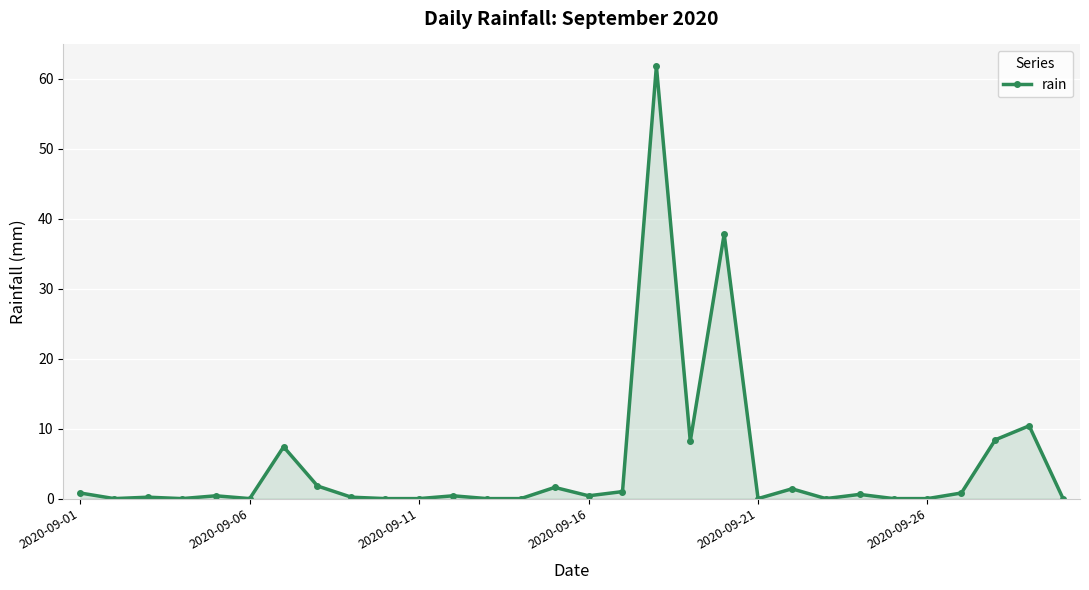

How many lines are shown in the chart?

1